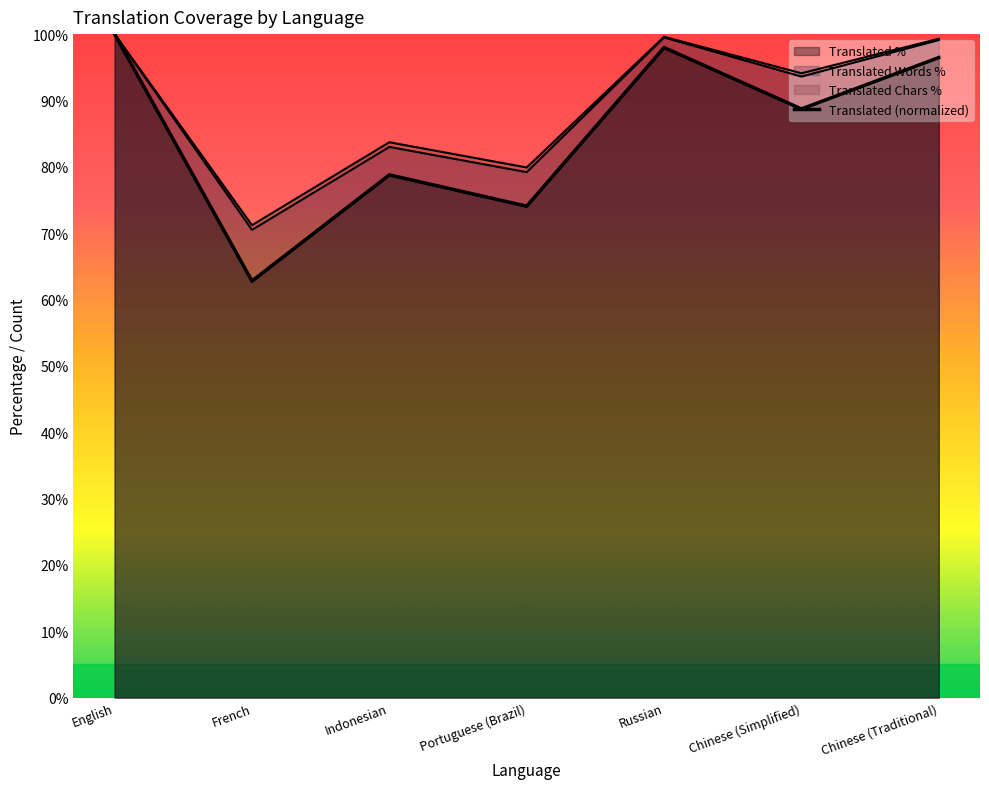

List the labels in order of value, smallest first.

French, Portuguese (Brazil), Indonesian, Chinese (Simplified), Chinese (Traditional), Russian, English